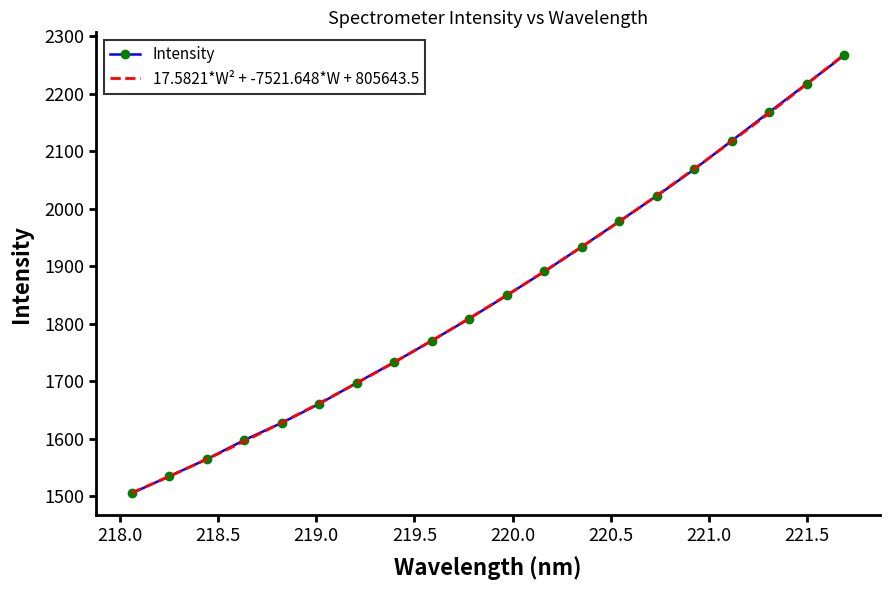

Reading left to right, extract all data points from this chart.

218.0596=1505.2	218.2508=1534.7	218.442=1564.4	218.6332=1597.8	218.8244=1627.7	219.0156=1660.8	219.2067=1697.4	219.3979=1733.2	219.589=1770.7	219.7801=1809.1	219.9712=1849.5	220.1623=1891.0	220.3533=1934.1	220.5444=1978.4	220.7354=2022.6	220.9264=2068.8	221.1174=2118.6	221.3083=2168.3	221.4993=2217.7	221.6902=2267.1